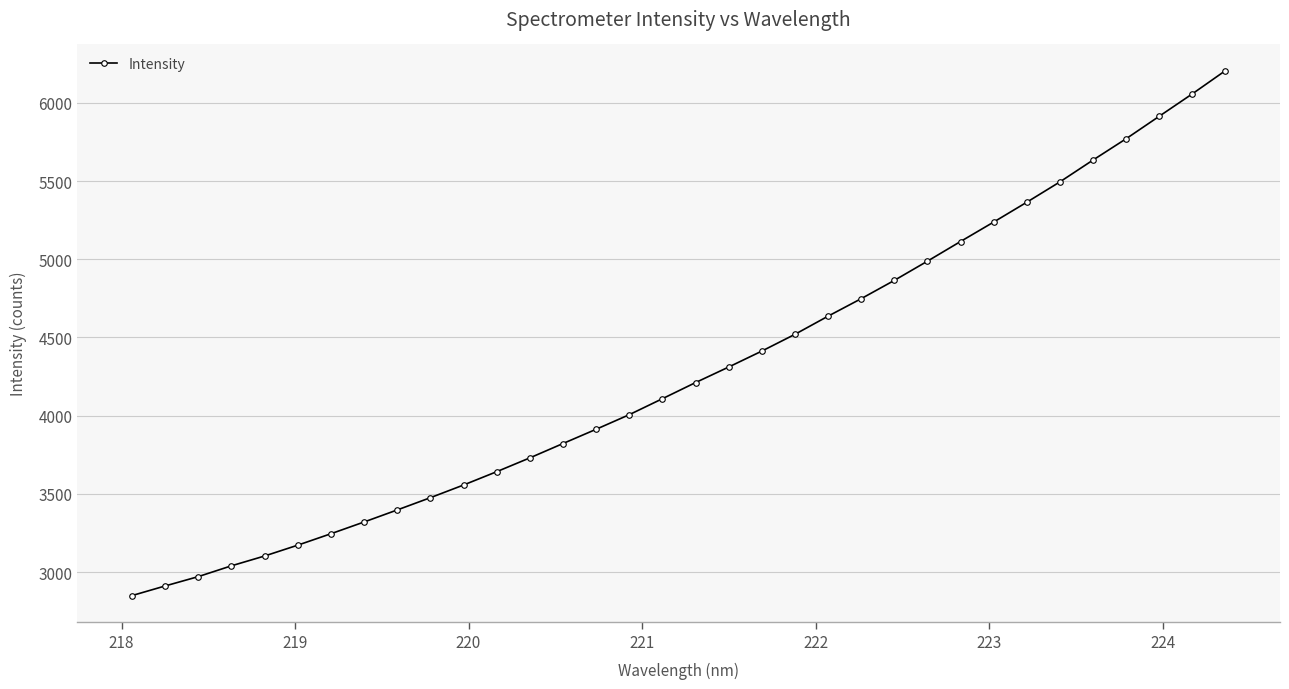

What is the value of the 29th point from the left?

5494.4